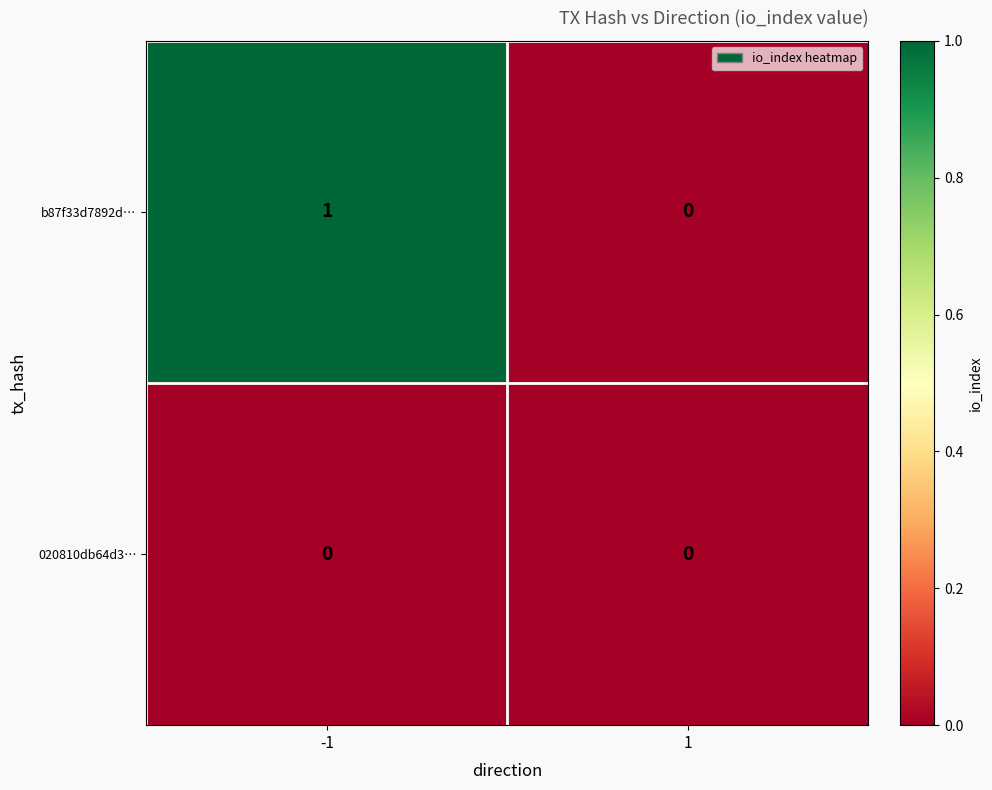

Rank the series by their maximum value, from lowest to highest.

020810db64d3…, b87f33d7892d…